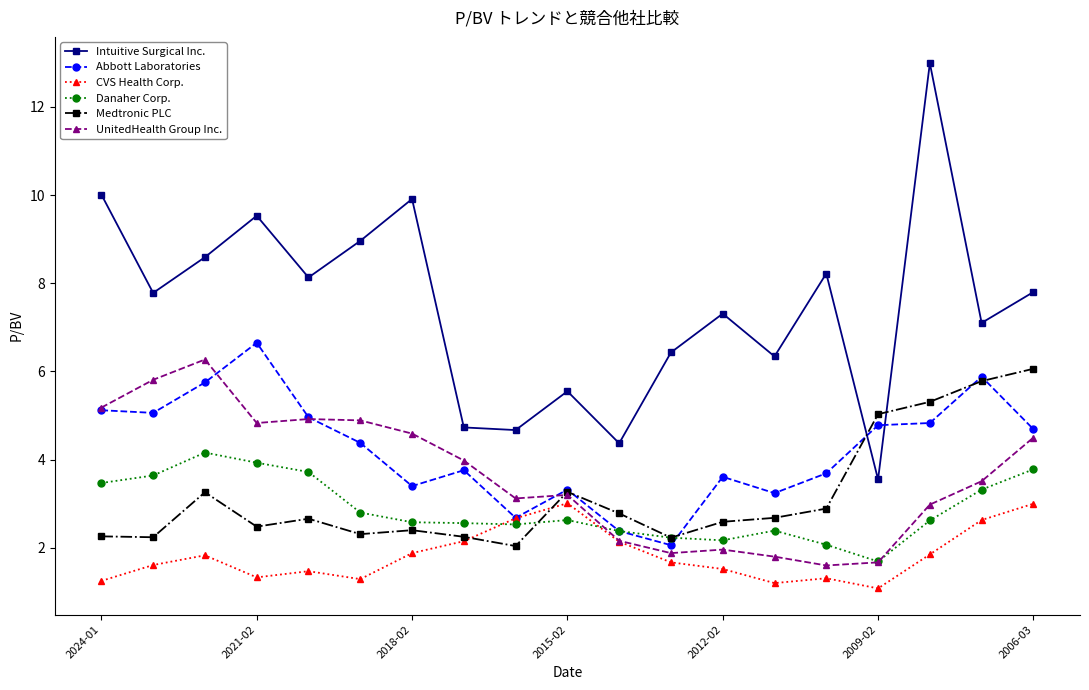

What is the lowest value of the UnitedHealth Group Inc. series?

1.6